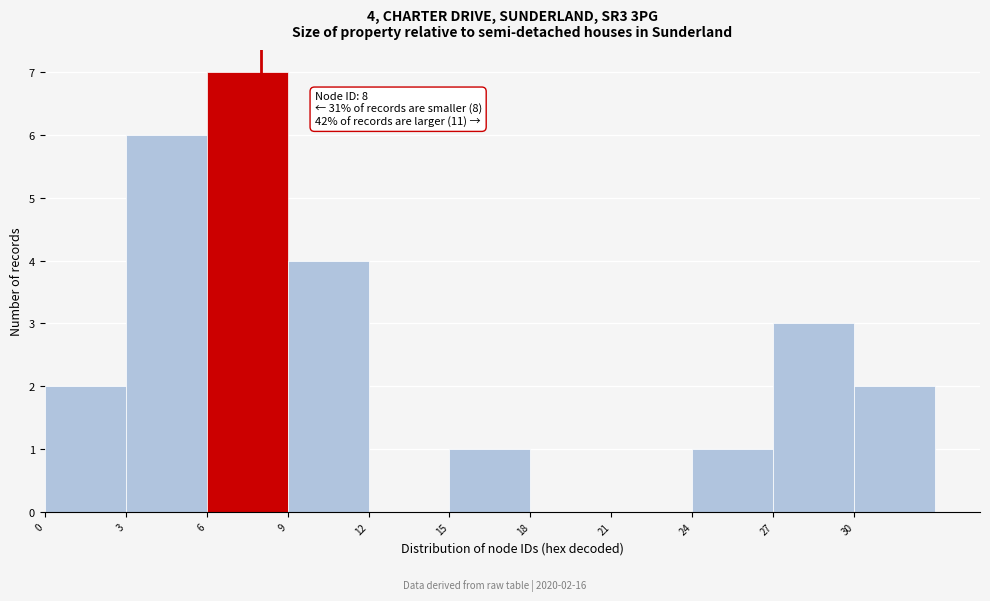

Which range on the x-axis has the tallest bar?

6 to 9